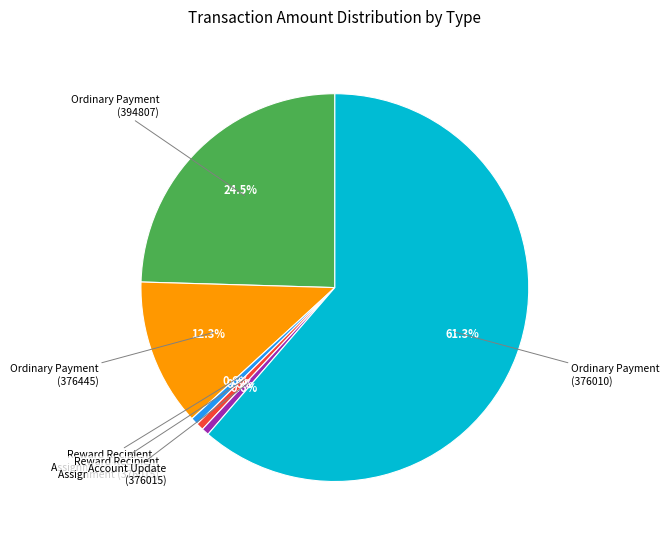

Is there any slice that represents more than half of the pie?

Yes